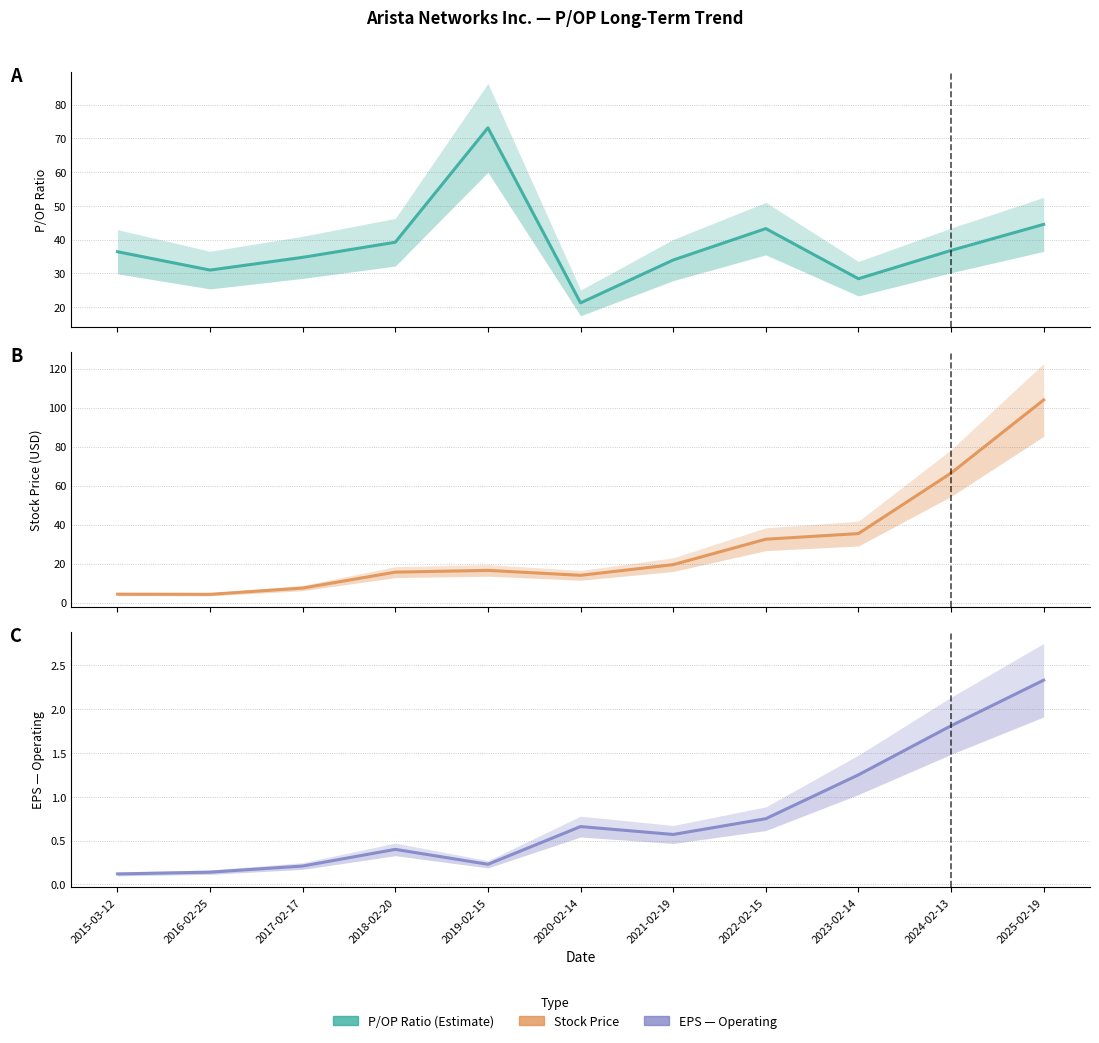

Is it true that Stock Price equals 7.4 at 2017-02-17?

True